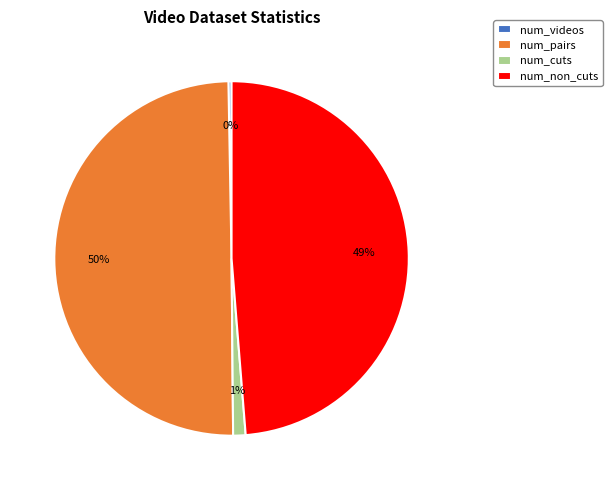

What is the ratio of the value at num_pairs to the value at num_videos?

176.0